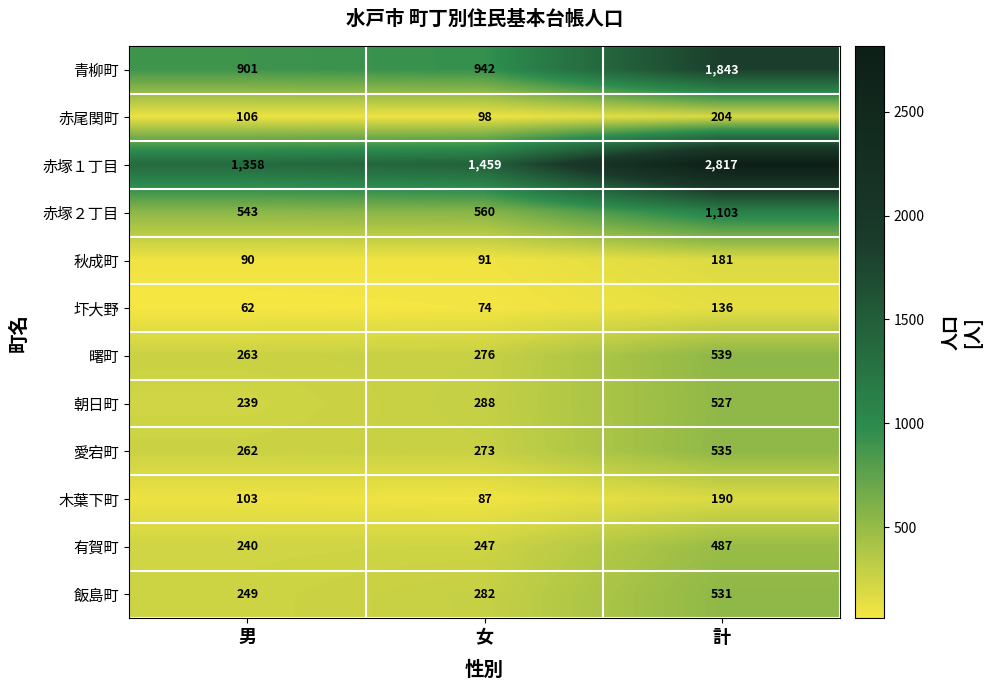

Which series has the largest total across all categories?

赤塚１丁目